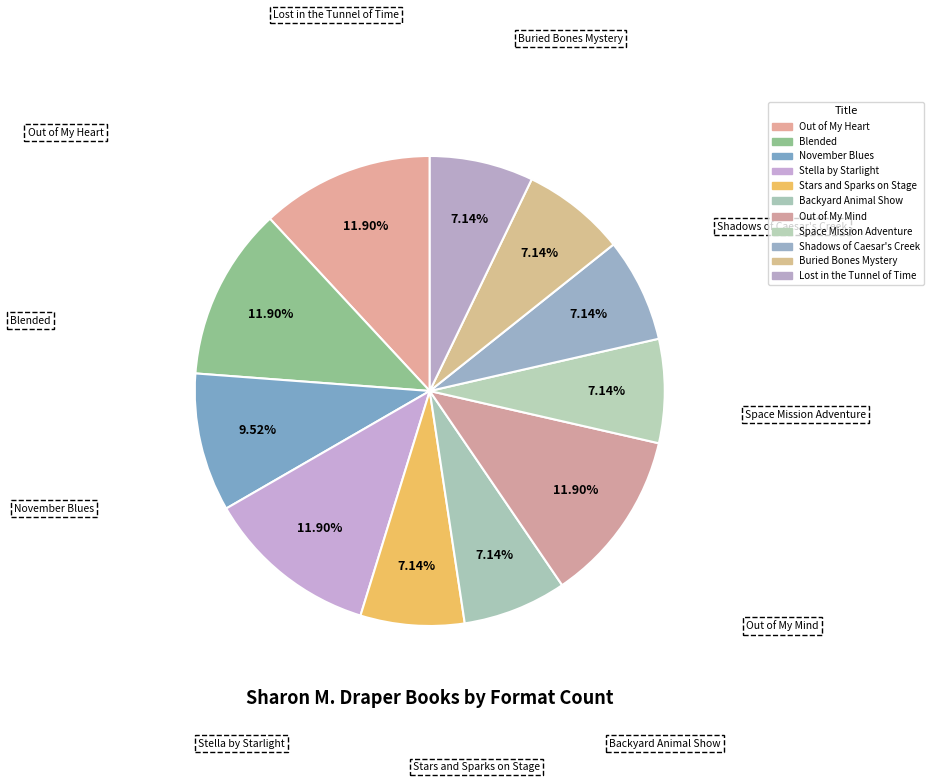

What is the largest slice in the pie chart?

Out of My Heart